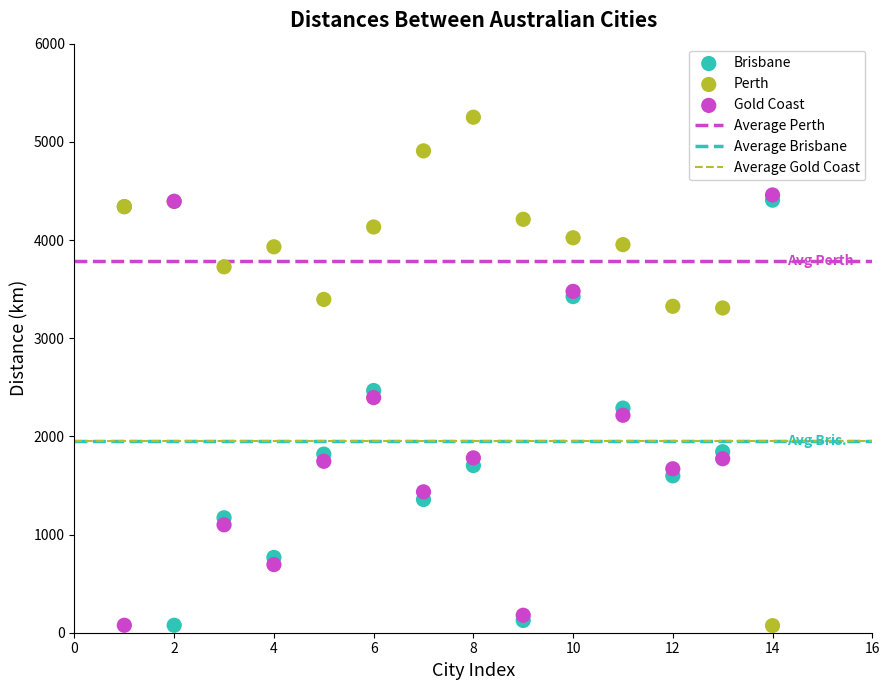

Across all series, what Y value is closest to 2661?

2467